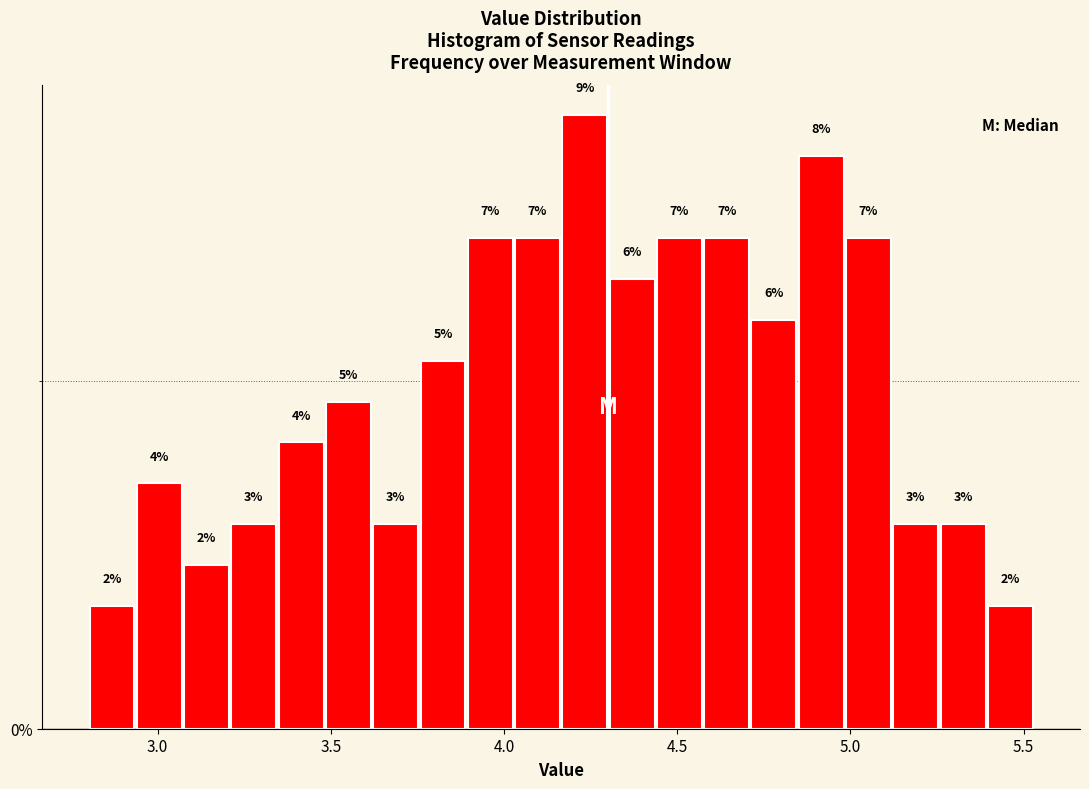

Around what value on the x-axis is the tallest bar? Give the approximate position of its centre, as read against the axis.

4.25